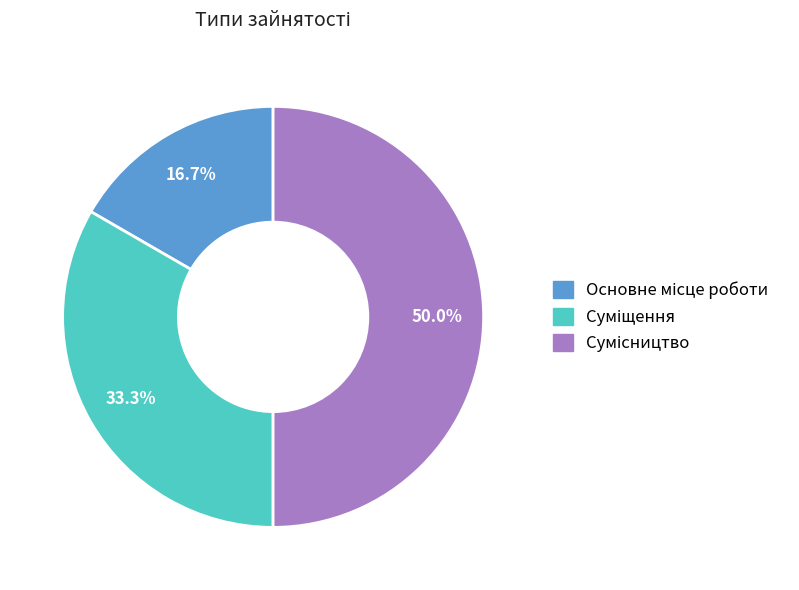

Count the number of slices in the pie.

3